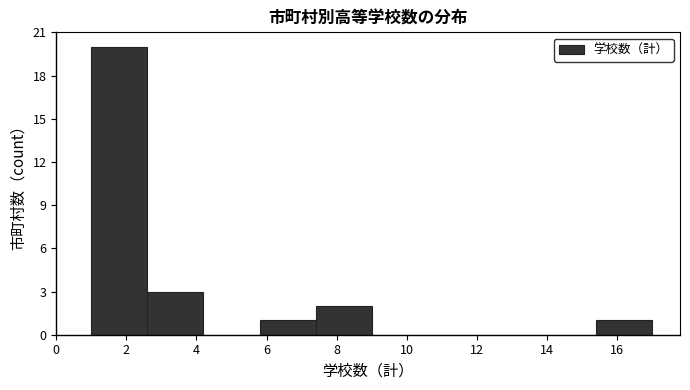

Over which range of the x-axis is the bar tallest?

1.0 to 2.6